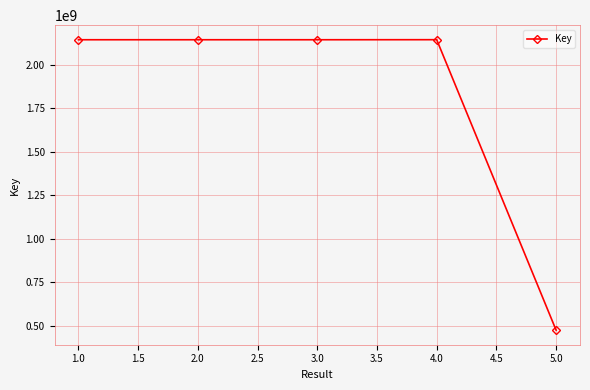

What is the difference between the maximum and minimum values?

1668096361